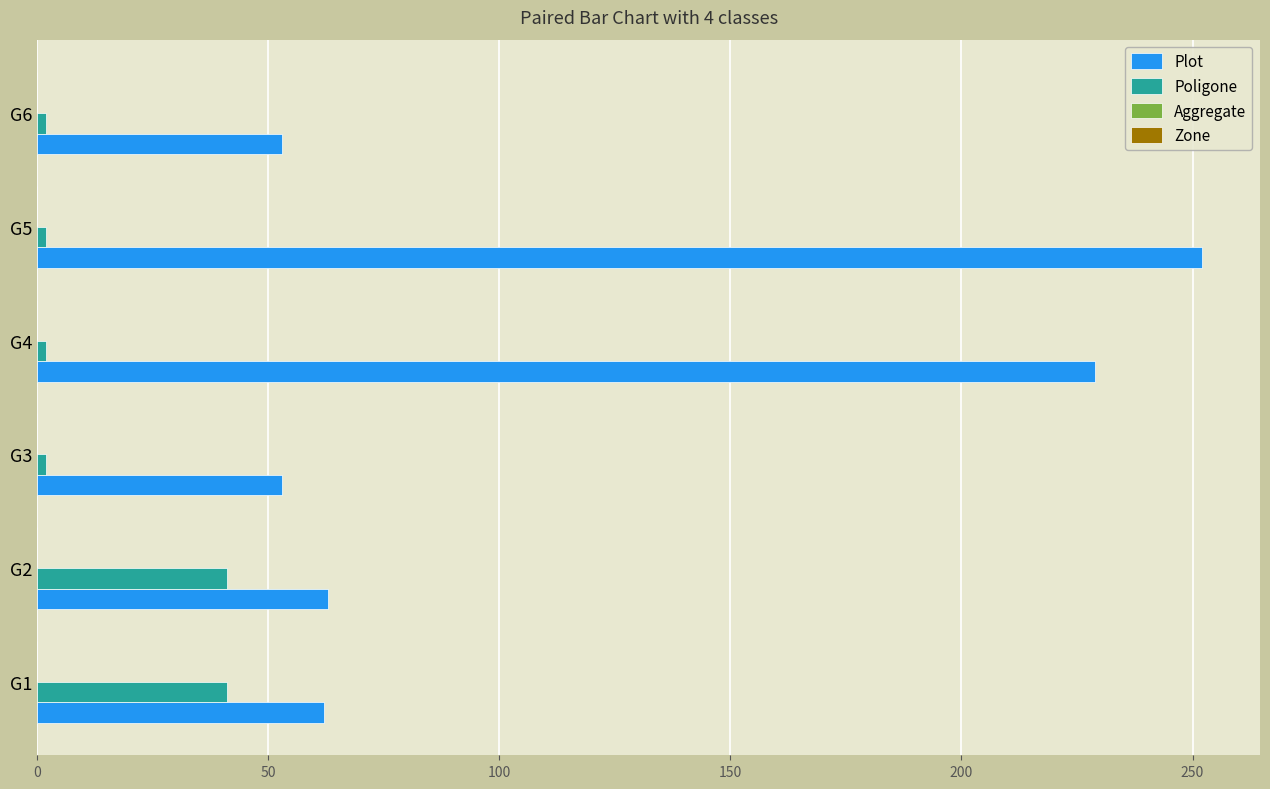

The value of Plot at G6 is 53. True or false?

True